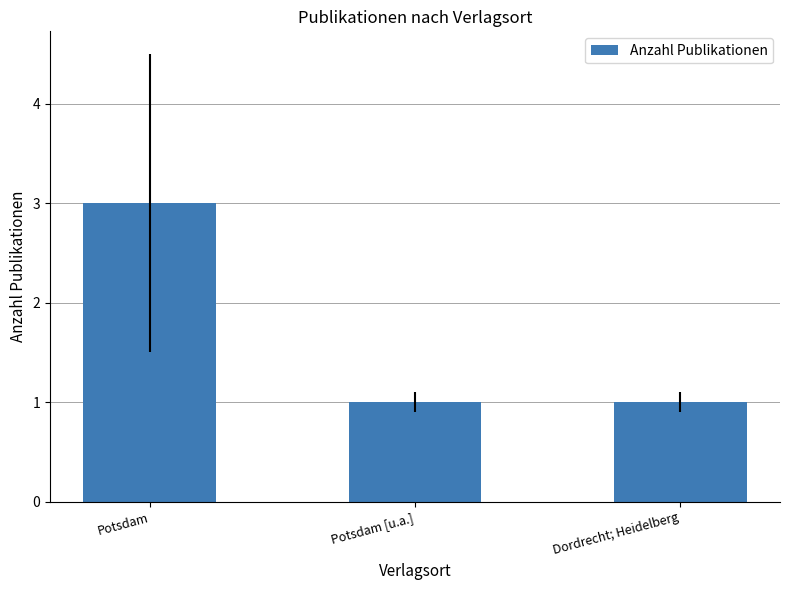

True or false: the data shows 0 at Potsdam [u.a.].

False